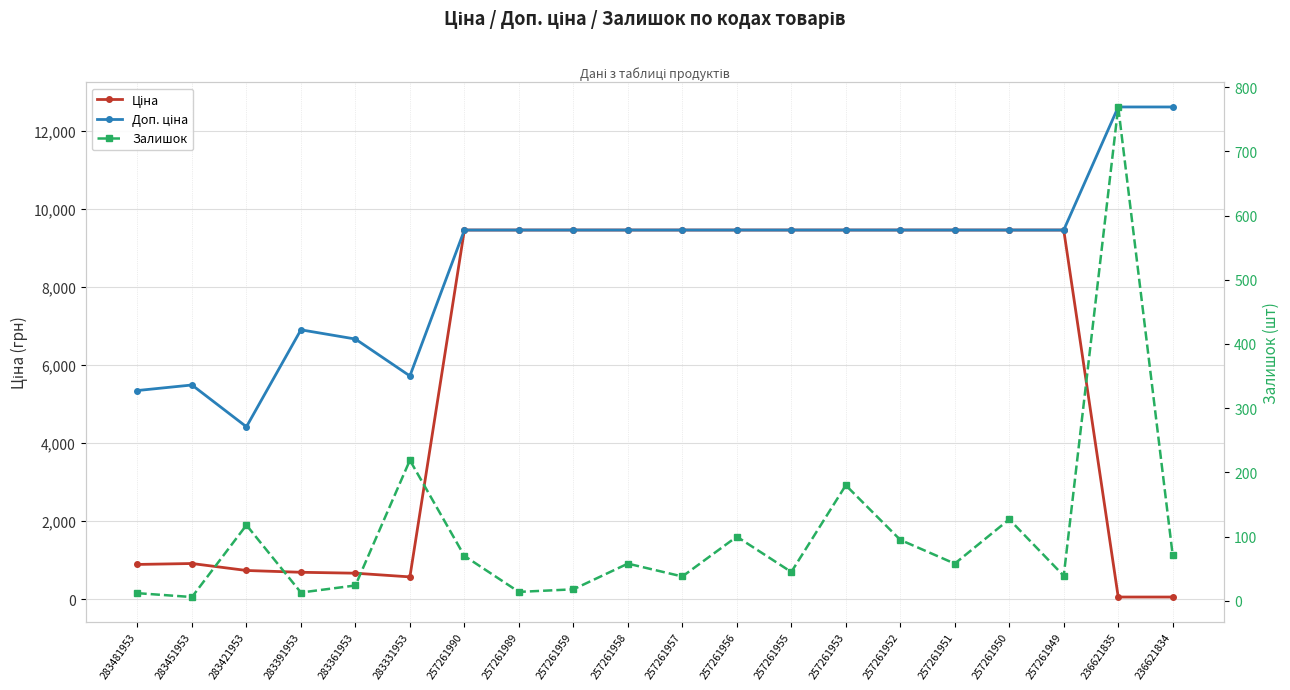

How many lines are shown in the chart?

3